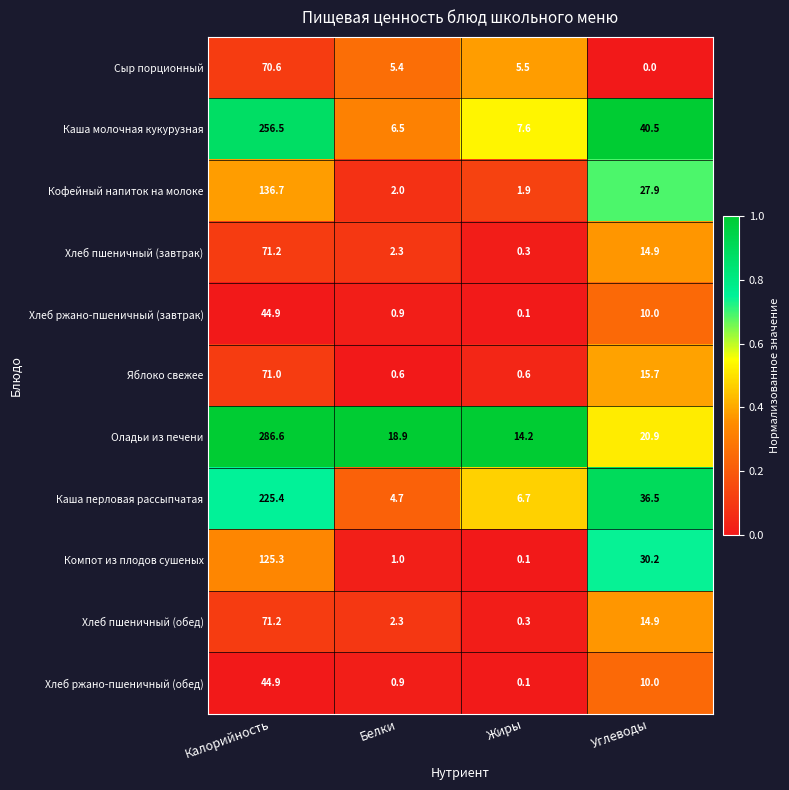

What is the difference between the Хлеб ржано-пшеничный (обед) values at Калорийность and Жиры?

44.8